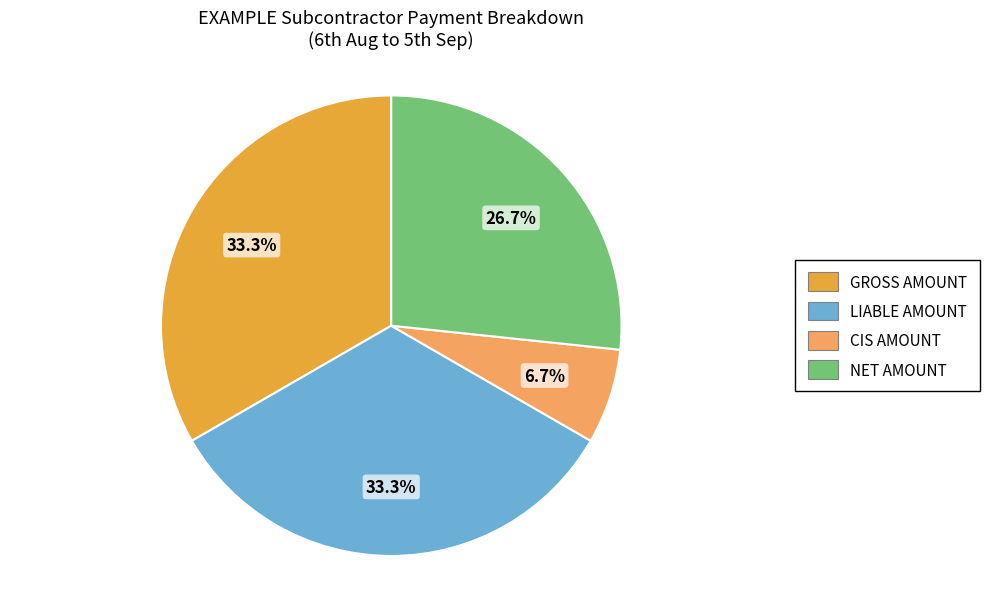

What is the smallest slice in the pie chart?

CIS AMOUNT